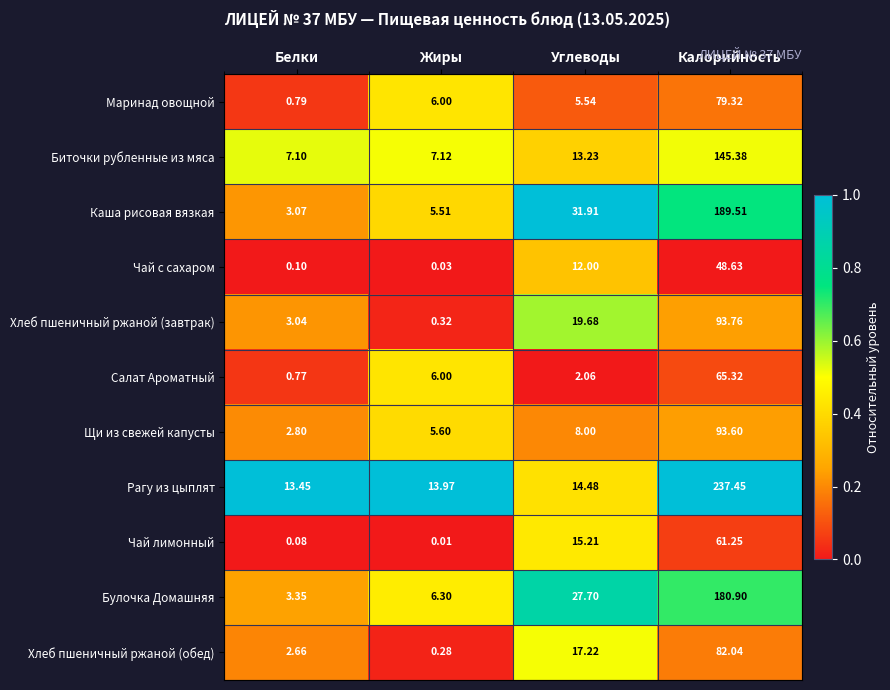

At which label is Булочка Домашняя closest to 92?

Углеводы